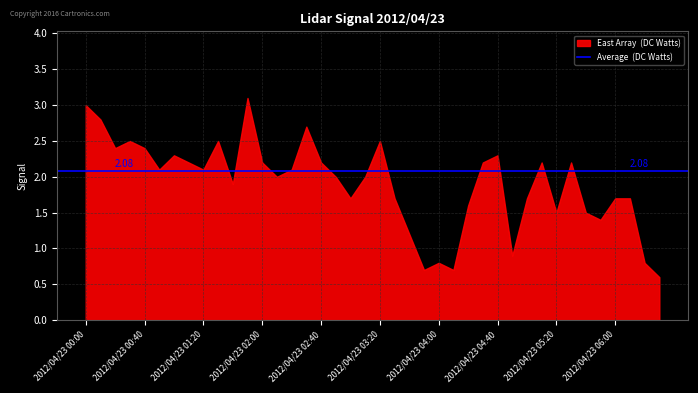

What is the minimum value for East Array (DC Watts)?

0.6